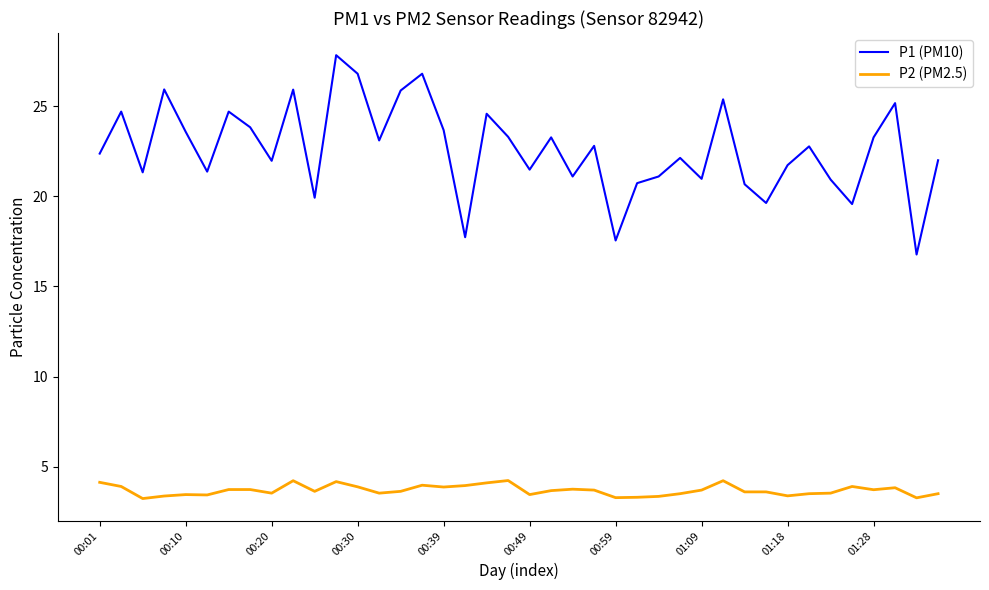

What is the difference between the maximum and minimum values in the P2 (PM2.5) series?

1.0